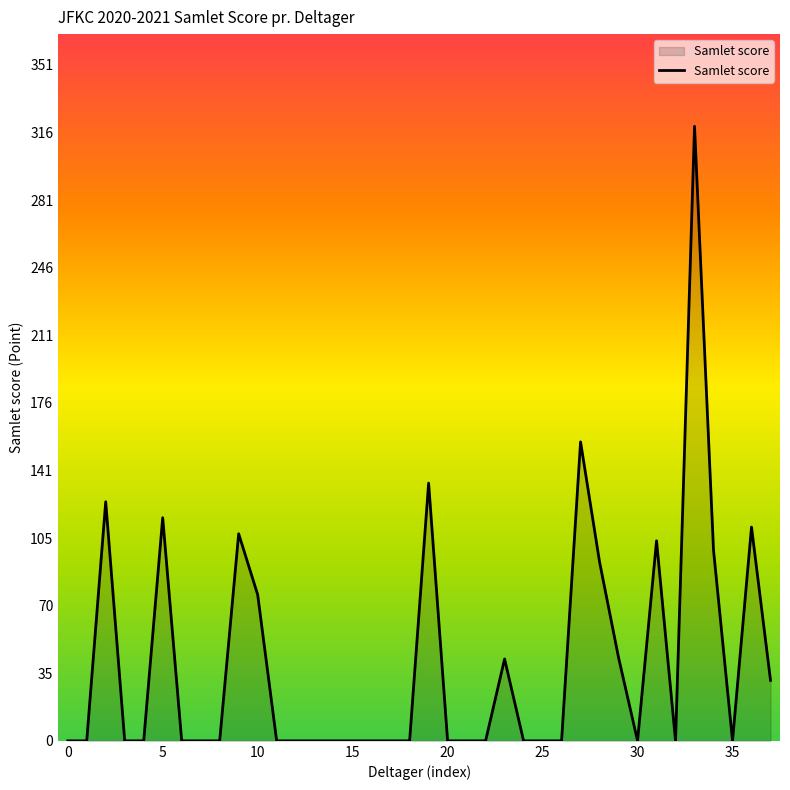

What is the maximum value shown in the chart?

319.5